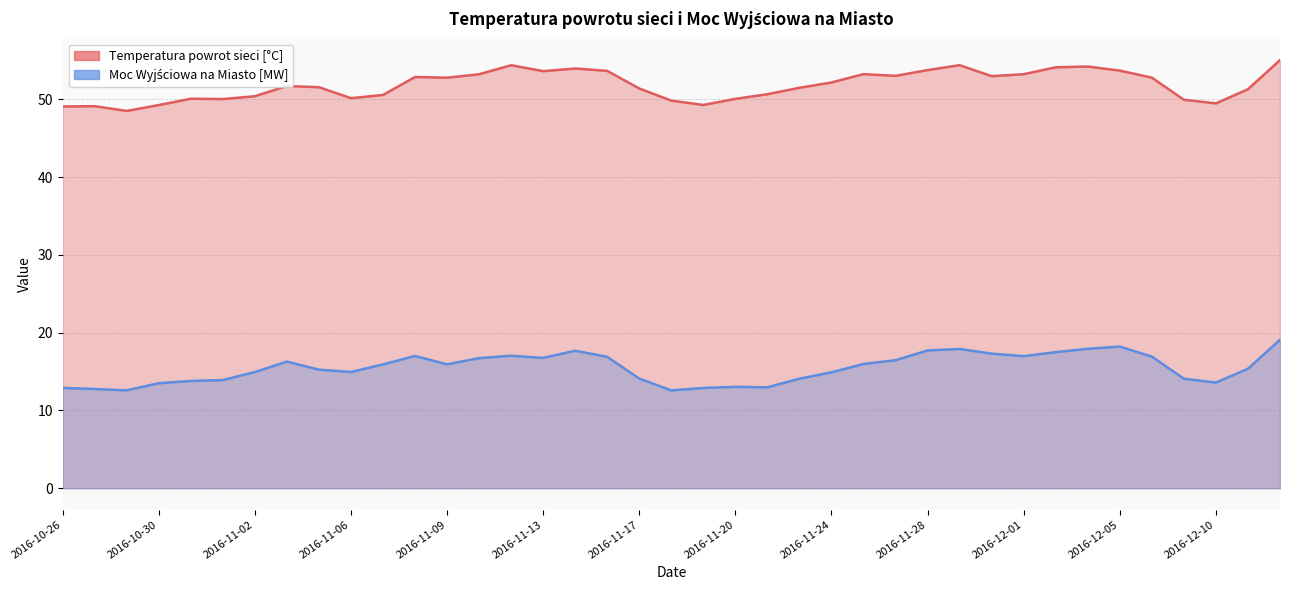

Rank the series by their average value, from highest to lowest.

Temperatura powrot sieci [°C], Moc Wyjściowa na Miasto [MW]